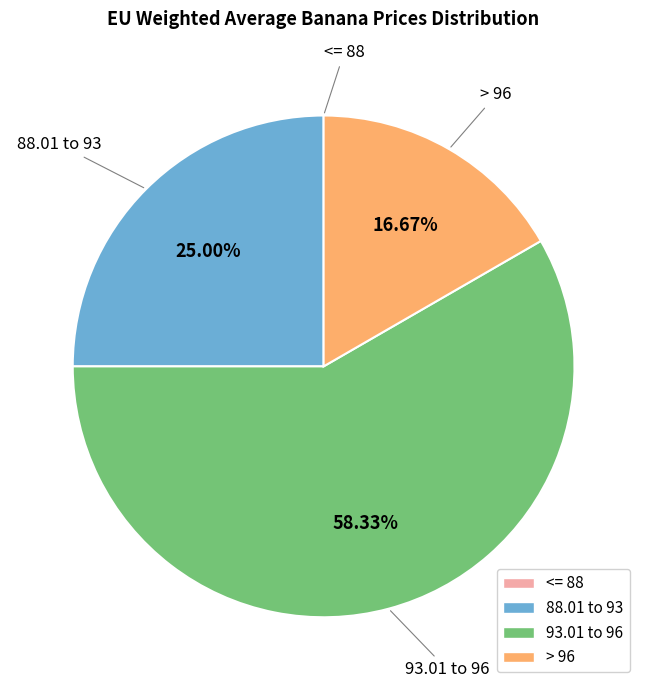

Is there a majority slice in this chart?

Yes